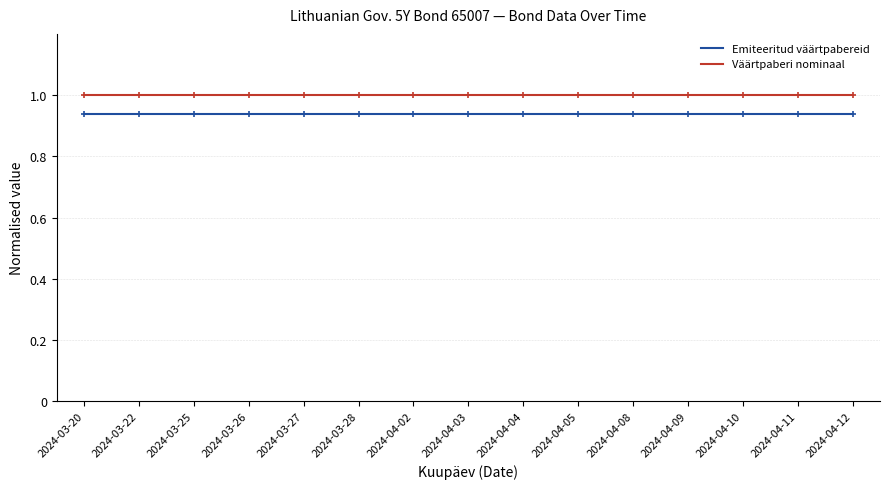

True or false: Emiteeritud väärtpabereid and Väärtpaberi nominaal cross at least once.

False